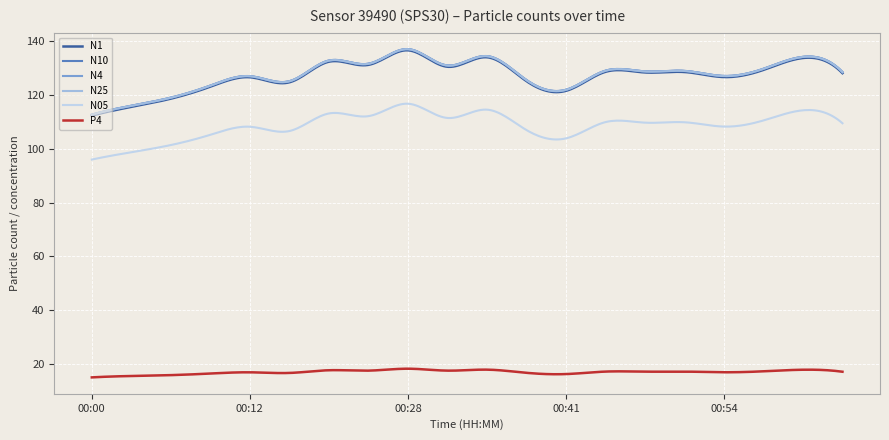

In N05, how many points are higher than both neighbors (excluding endpoints)?

7